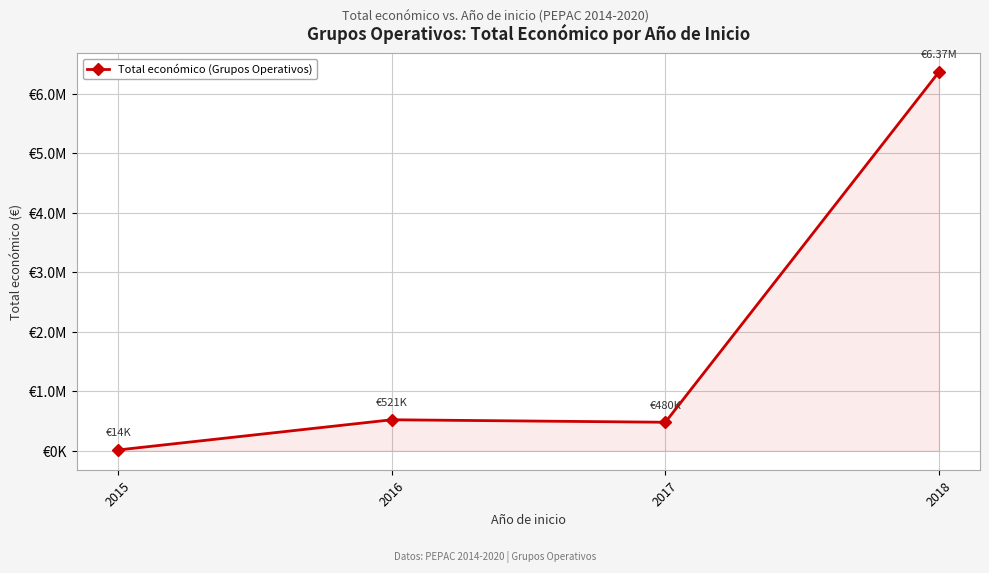

Read the value at 2016.

521203